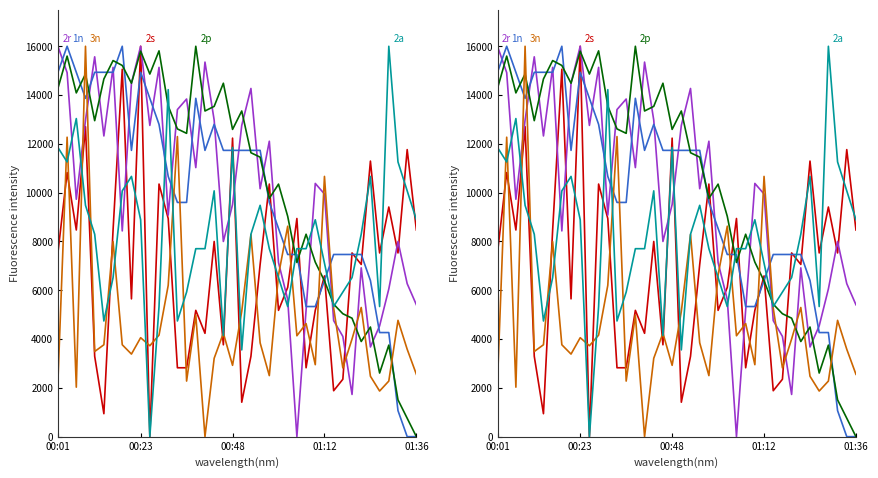

Where is 2p nearest to the value 8000?

27